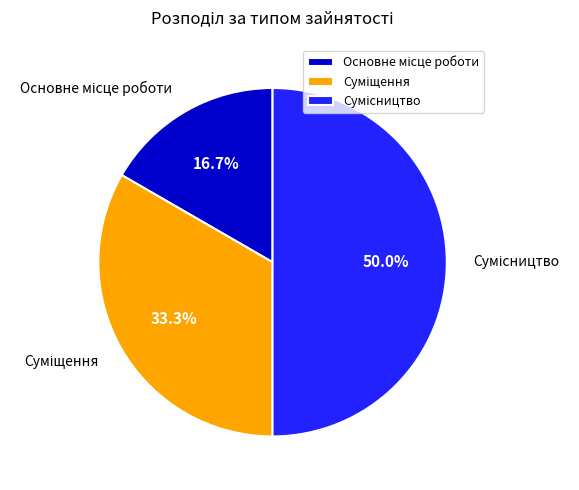

Is there a majority slice in this chart?

No